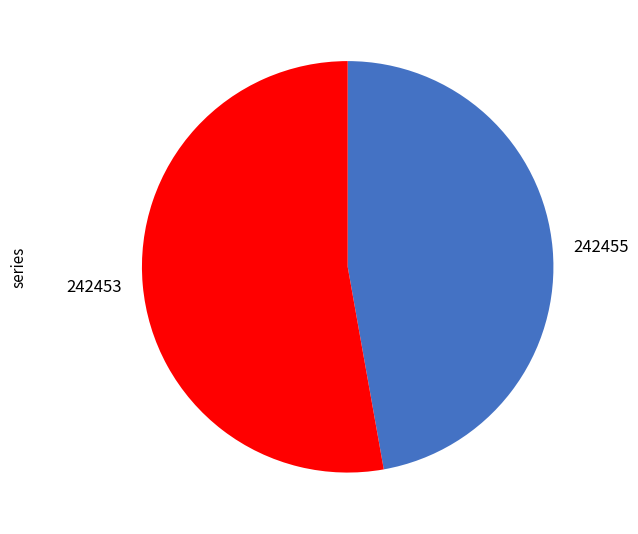

Combined, do 242453 and 242455 account for over 50%?

Yes